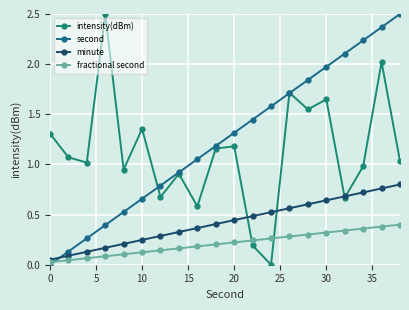

True or false: fractional second and intensity(dBm) cross at least once.

True